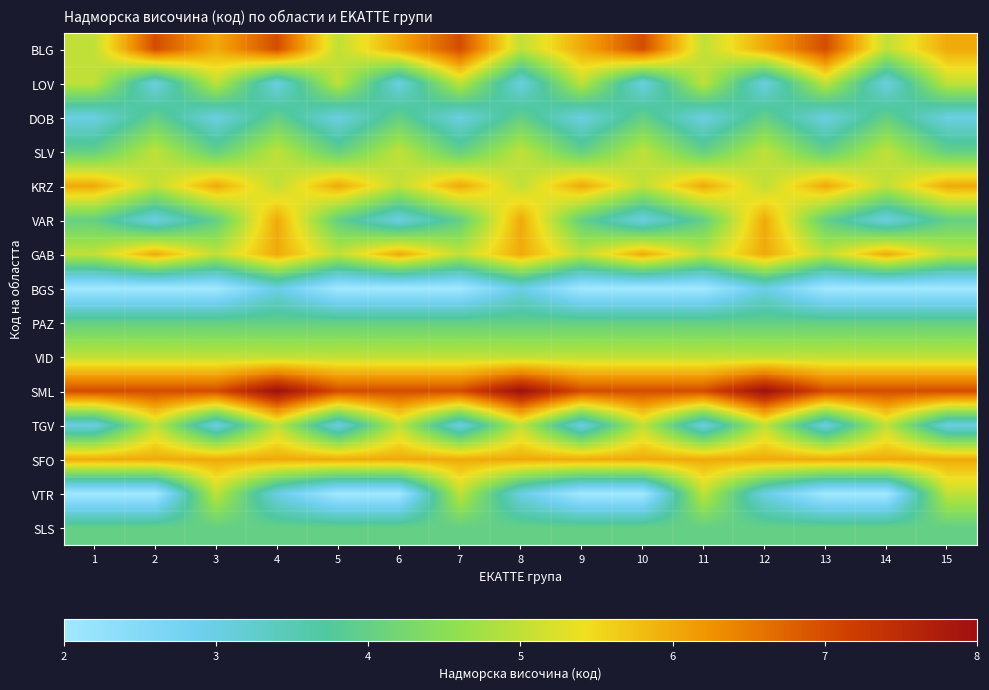

Rank the series by their maximum value, from highest to lowest.

SML, BLG, KRZ, VAR, GAB, SFO, LOV, SLV, VID, TGV, VTR, DOB, PAZ, SLS, BGS